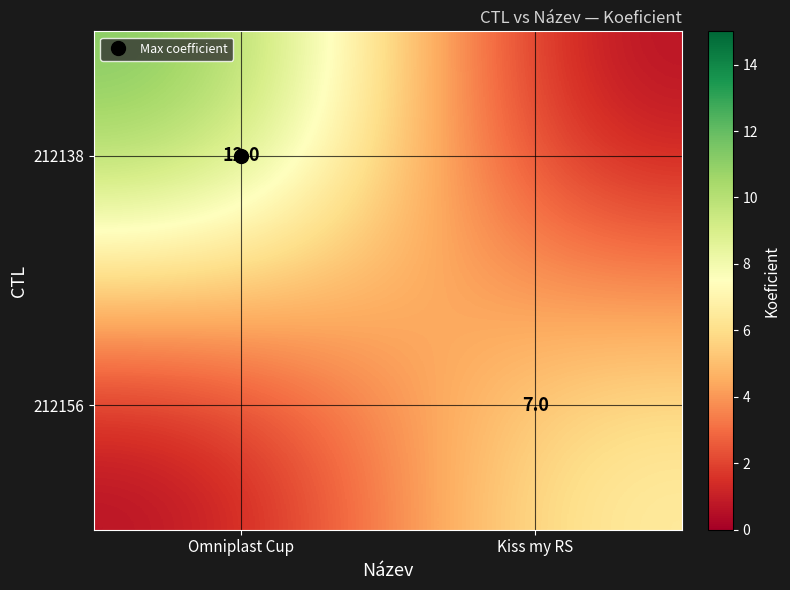

What is the highest value of the 212138 series?

12